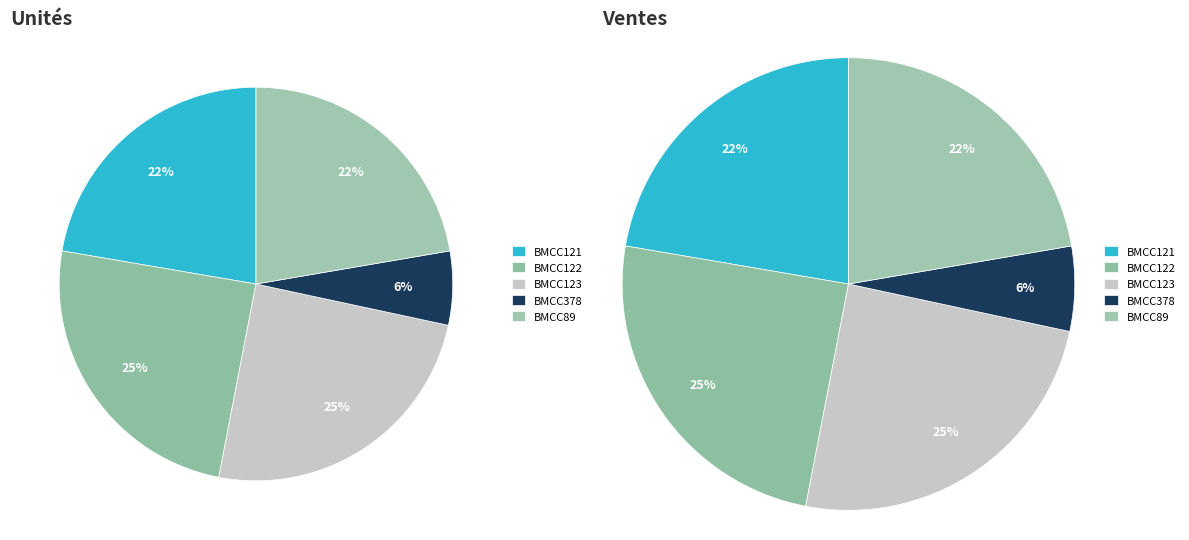

What percentage is the BMCC123 slice, to the nearest percent?

25%